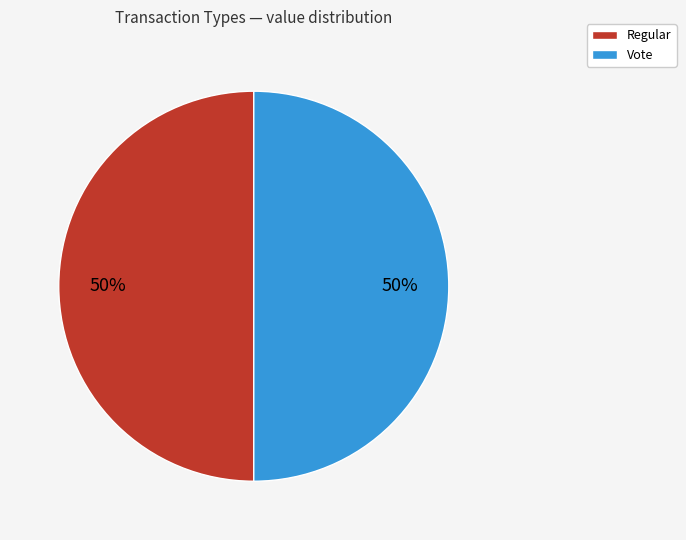

What is the ratio of the value at Vote to the value at Regular?

1.0